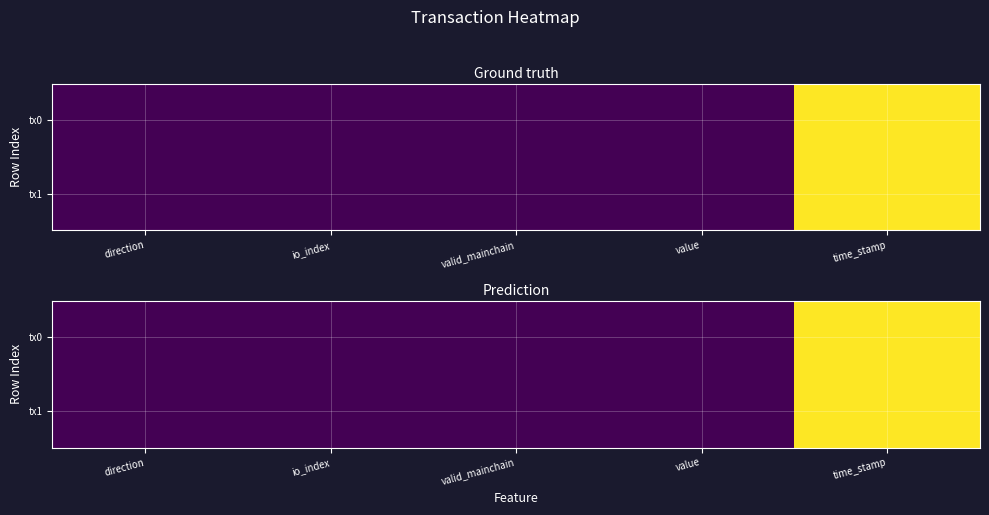

The value of tx0 at io_index is 0.0. True or false?

True